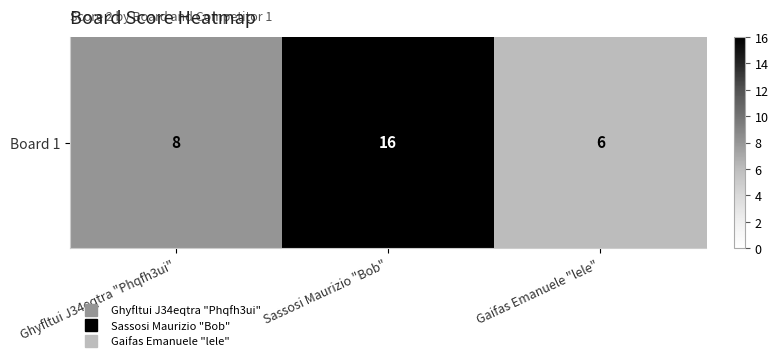

List the labels in order of value, largest first.

Sassosi Maurizio "Bob", Ghyfltui J34eqtra "Phqfh3ui", Gaifas Emanuele "lele"